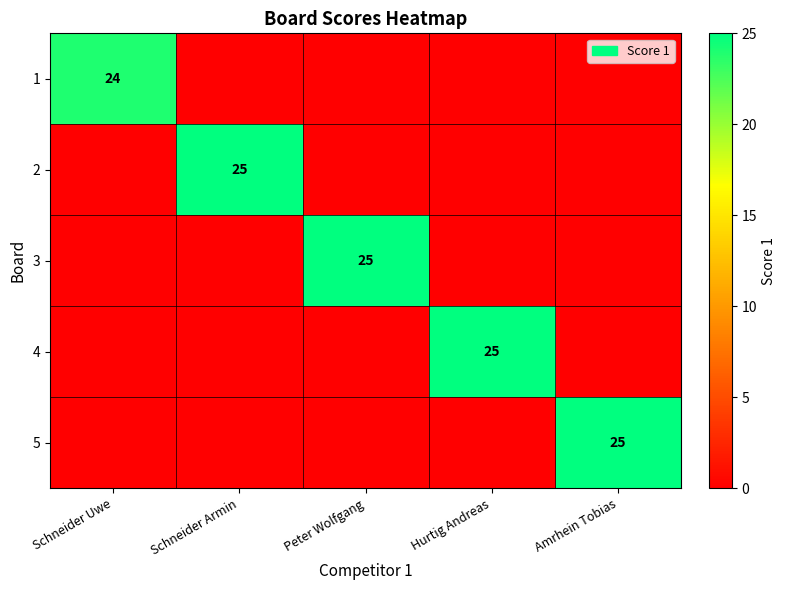

Is it true that 2 equals 25 at Schneider Armin?

True